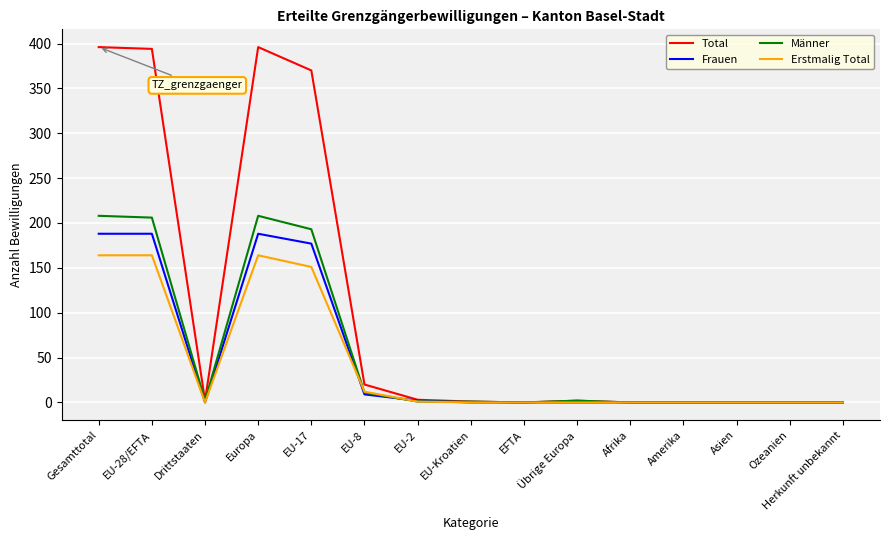

The Frauen series shows 0 at Herkunft unbekannt. True or false?

True